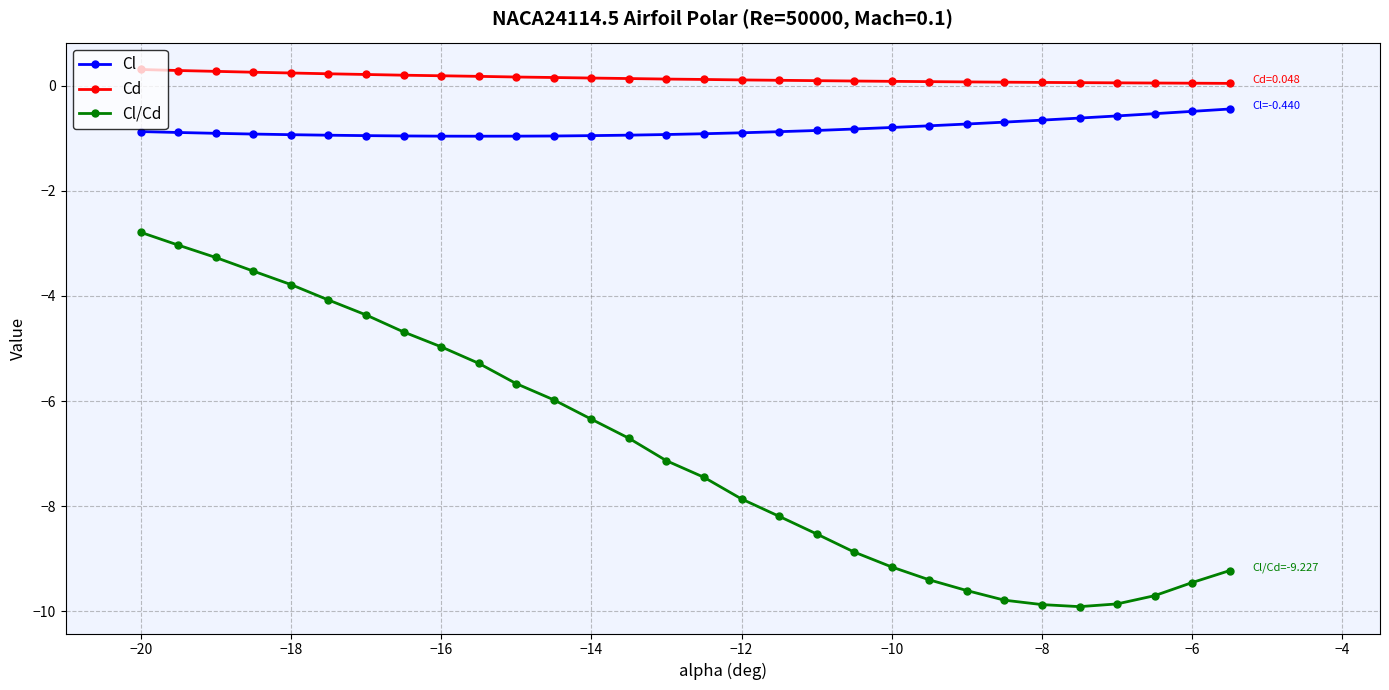

What is the smallest value displayed?

-9.9